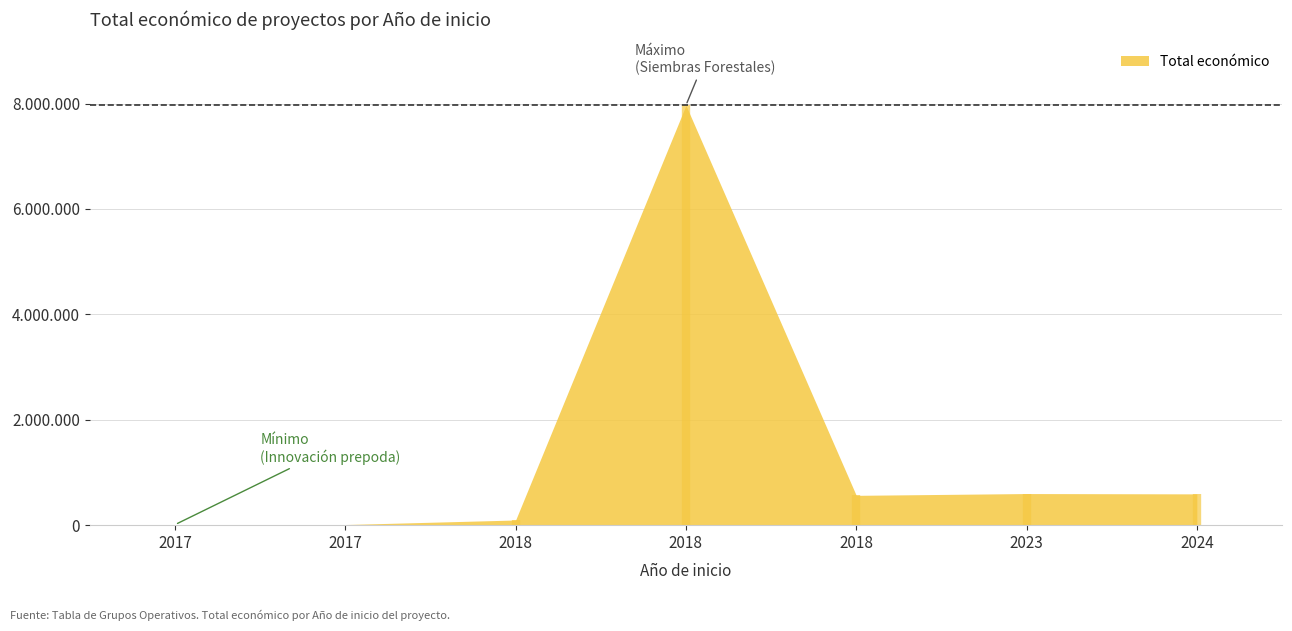

Does the chart have visible grid lines?

Yes